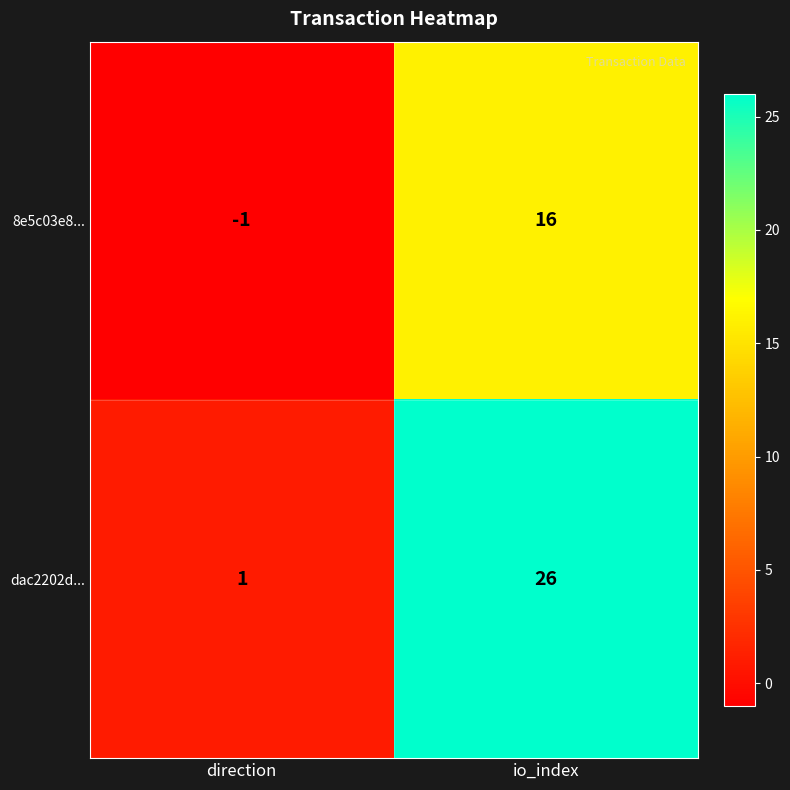

Reading left to right, transcribe all the data shown in this chart.

8e5c03e8...: direction=-1	io_index=16
dac2202d...: direction=1	io_index=26